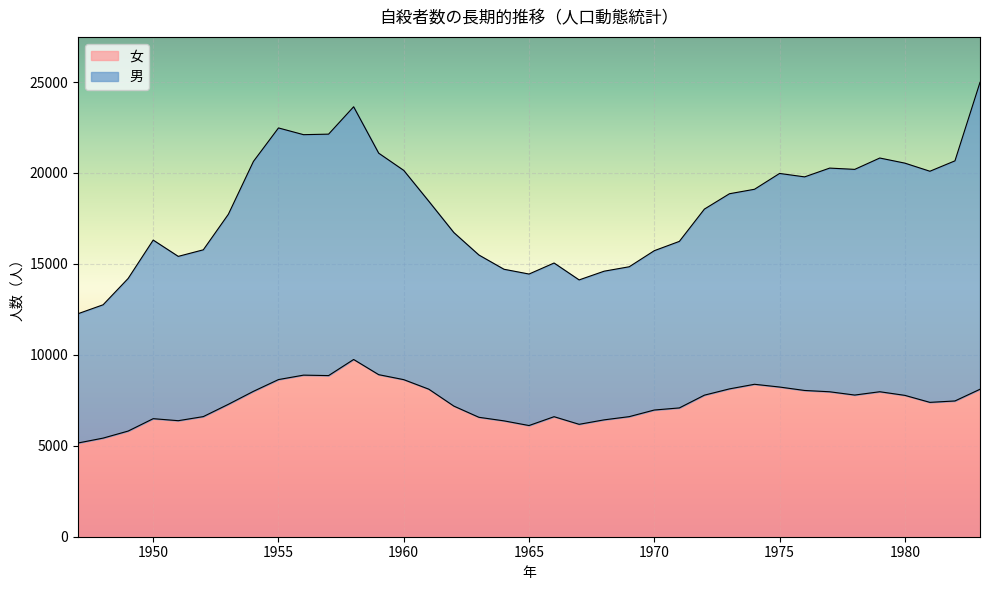

Does the chart display data point markers on the line(s)?

No